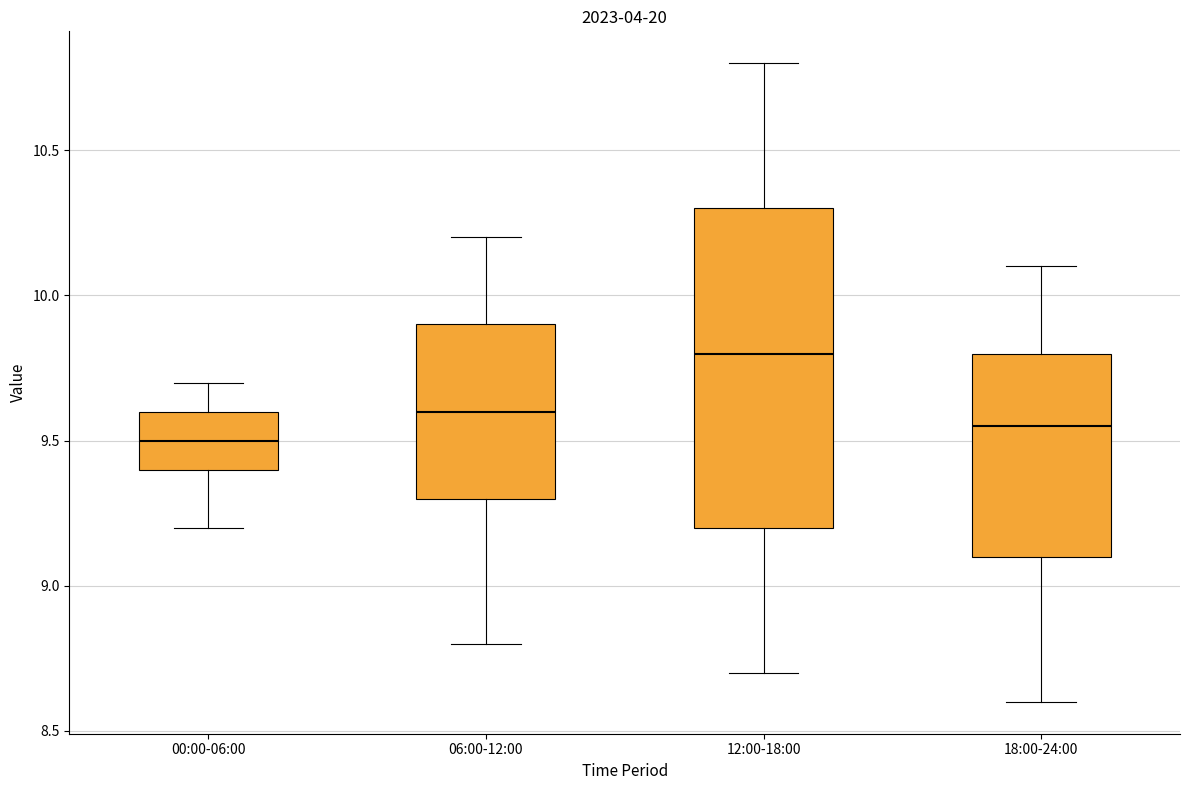

Reading left to right, transcribe this box plot: for each box, give where its median line is, the range the box spans, and where its two whiskers end, as read against the y-axis. The values are not printed on the chart, so give them approximately, as read against the axis.

00:00-06:00: median 9.50, box 9.40 to 9.60, whiskers 9.20 to 9.70
06:00-12:00: median 9.60, box 9.30 to 9.90, whiskers 8.80 to 10.20
12:00-18:00: median 9.80, box 9.20 to 10.30, whiskers 8.70 to 10.80
18:00-24:00: median 9.55, box 9.10 to 9.80, whiskers 8.60 to 10.10